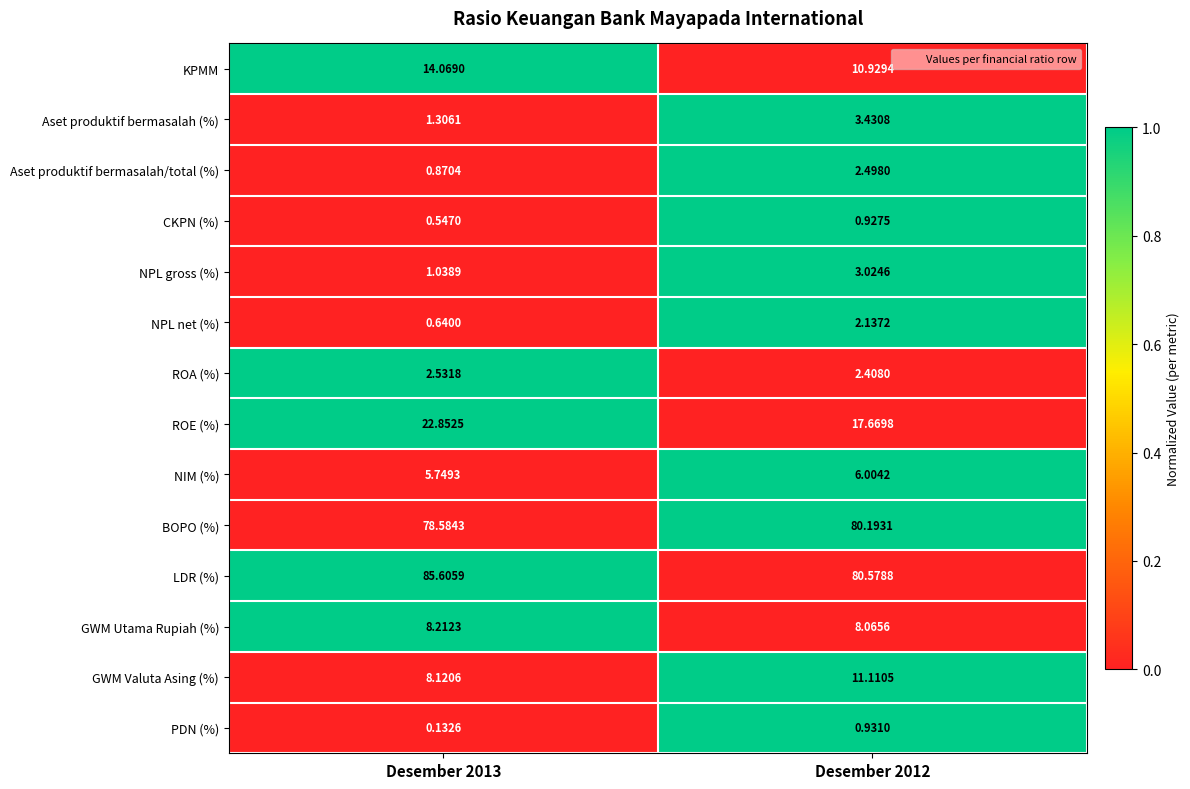

Which series has the largest total across all categories?

LDR (%)